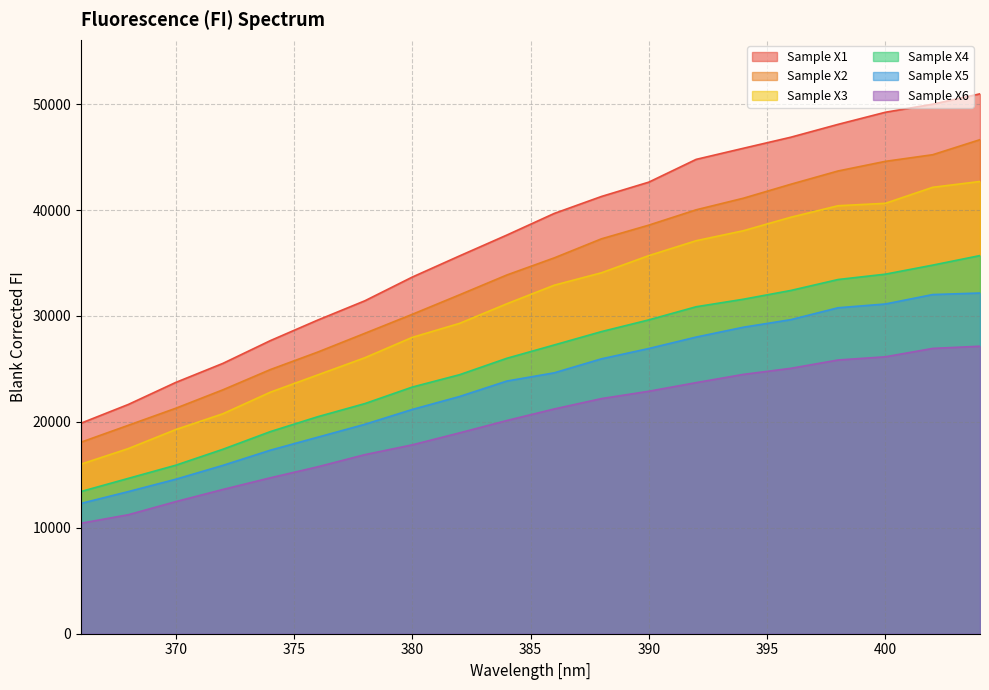

Rank the categories by Sample X6 value from lowest to highest.

366, 368, 370, 372, 374, 376, 378, 380, 382, 384, 386, 388, 390, 392, 394, 396, 398, 400, 402, 404